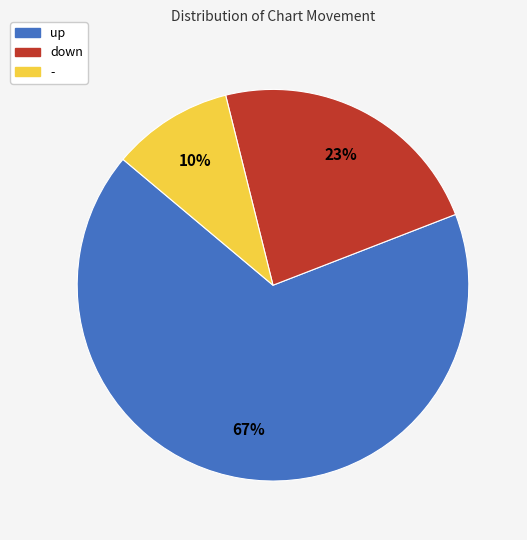

What is the ratio of the value at up to the value at -?

6.7